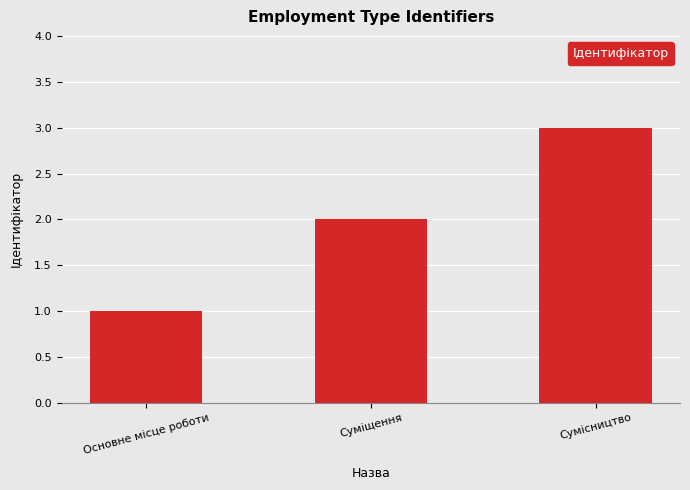

What is the maximum value shown in the chart?

3